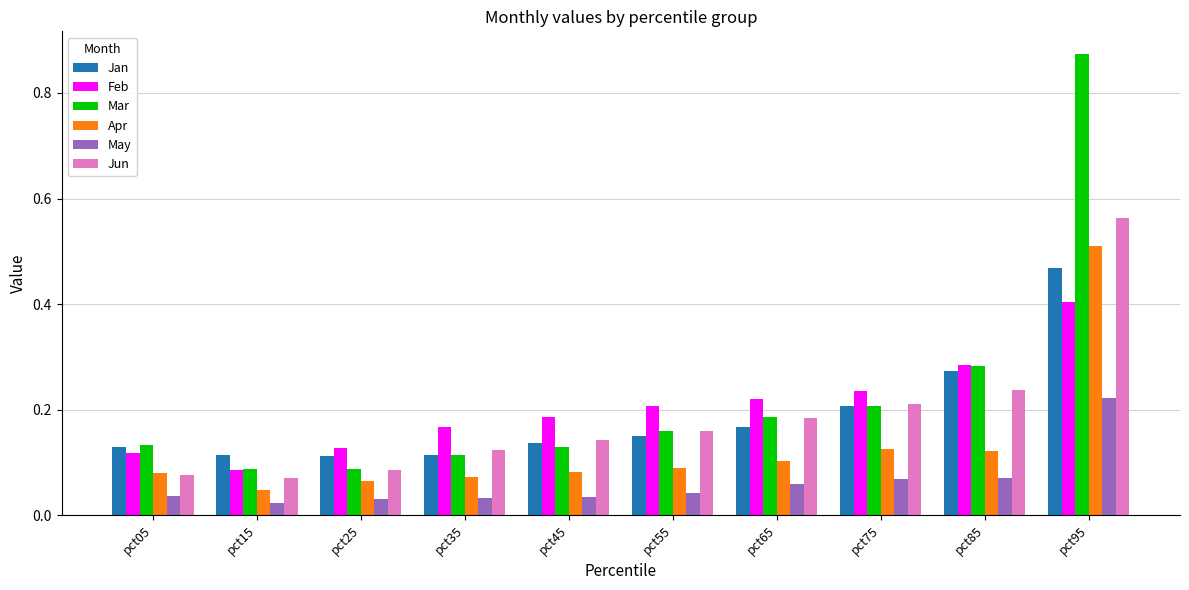

True or false: Apr has a value of 0.1 at pct35.

True